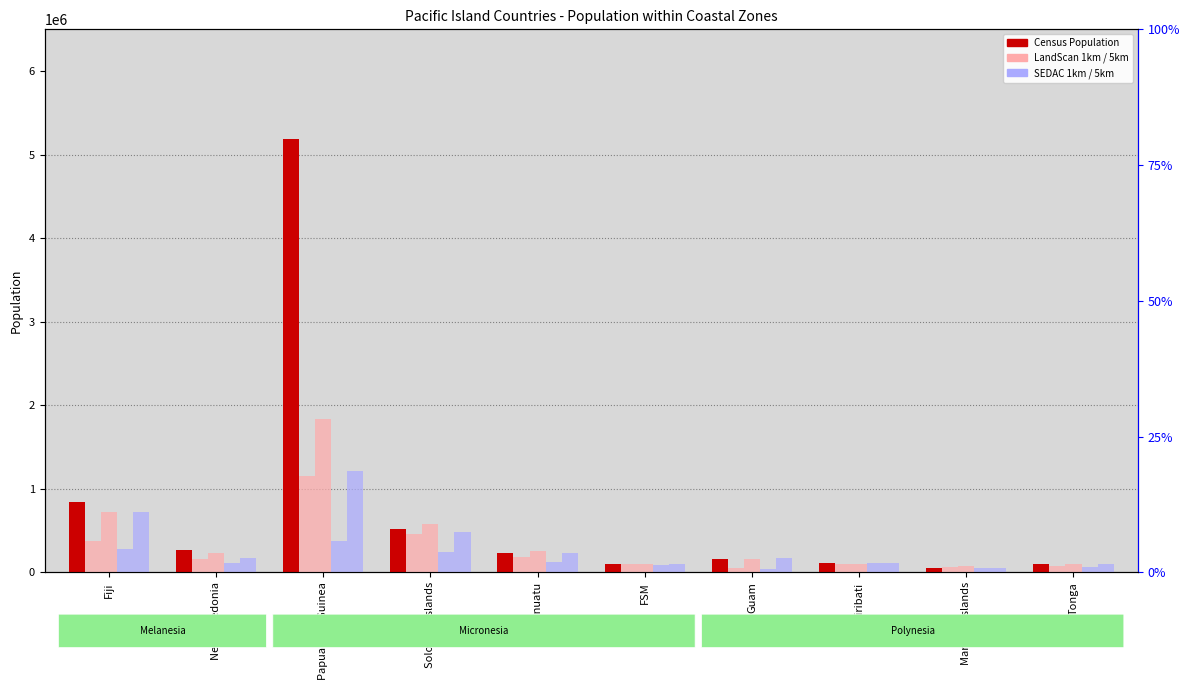

What is the maximum value for Census Population?

5190786